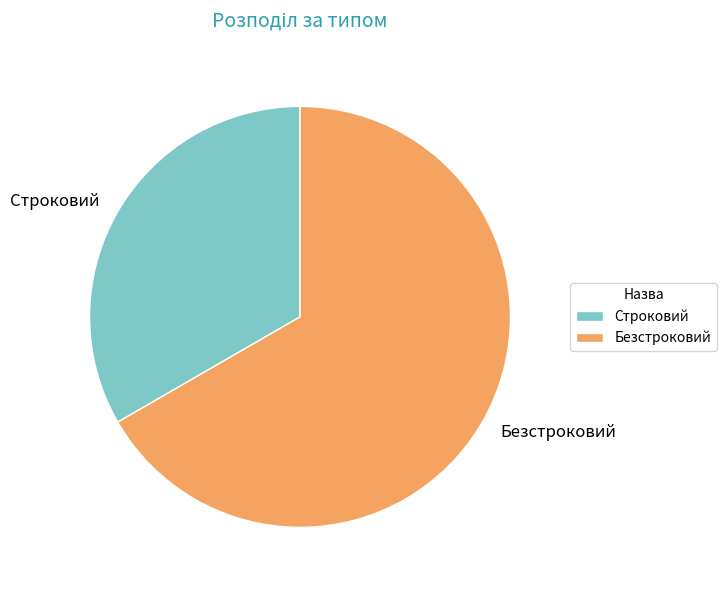

Rank the categories by value from highest to lowest.

Безстроковий, Строковий